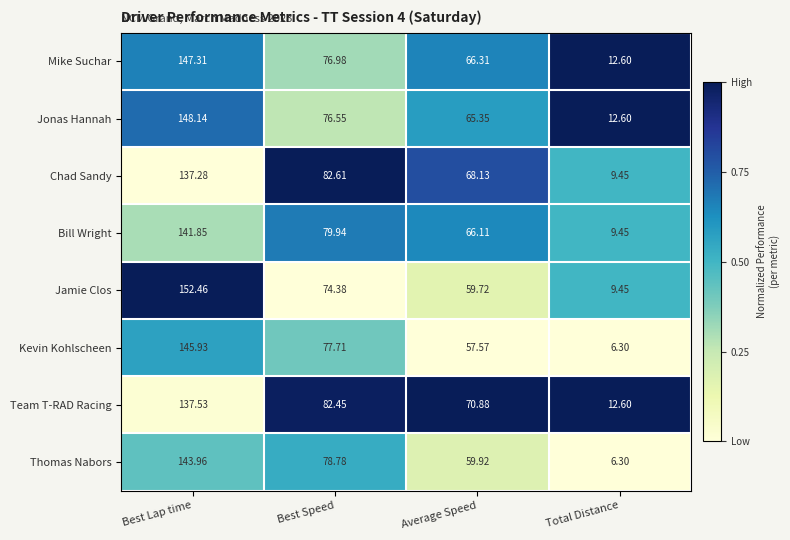

Which series has the widest spread of values?

Jamie Clos